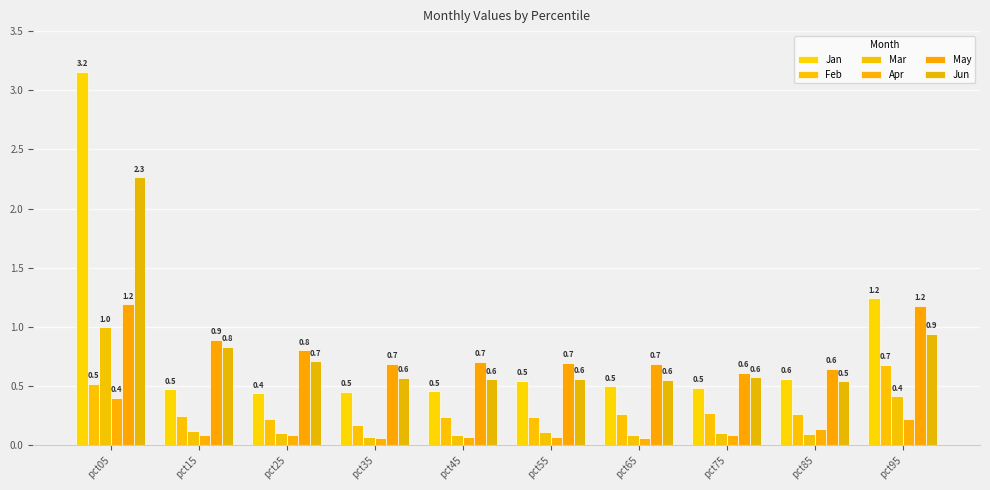

What is the difference between the maximum and second lowest values in the Jan series?

2.7